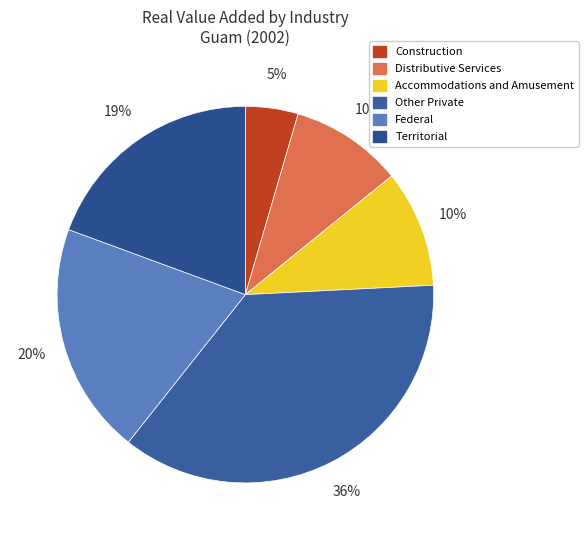

How many segments does this pie chart have?

6